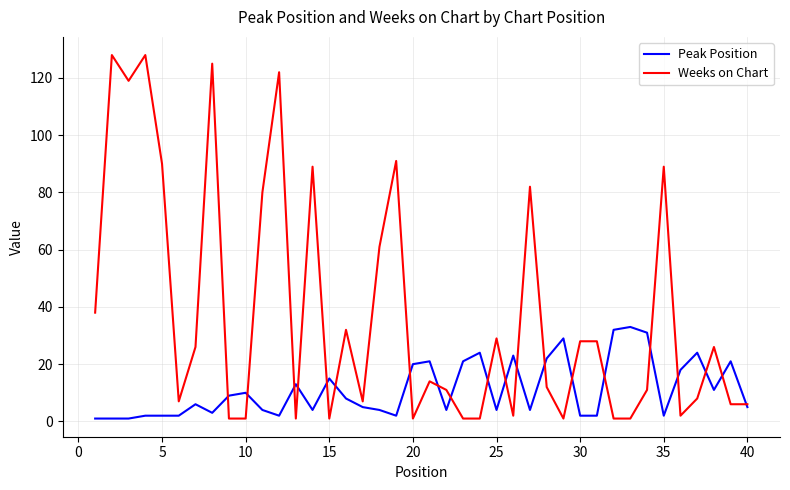

List the series in order of their peak value, highest first.

Weeks on Chart, Peak Position